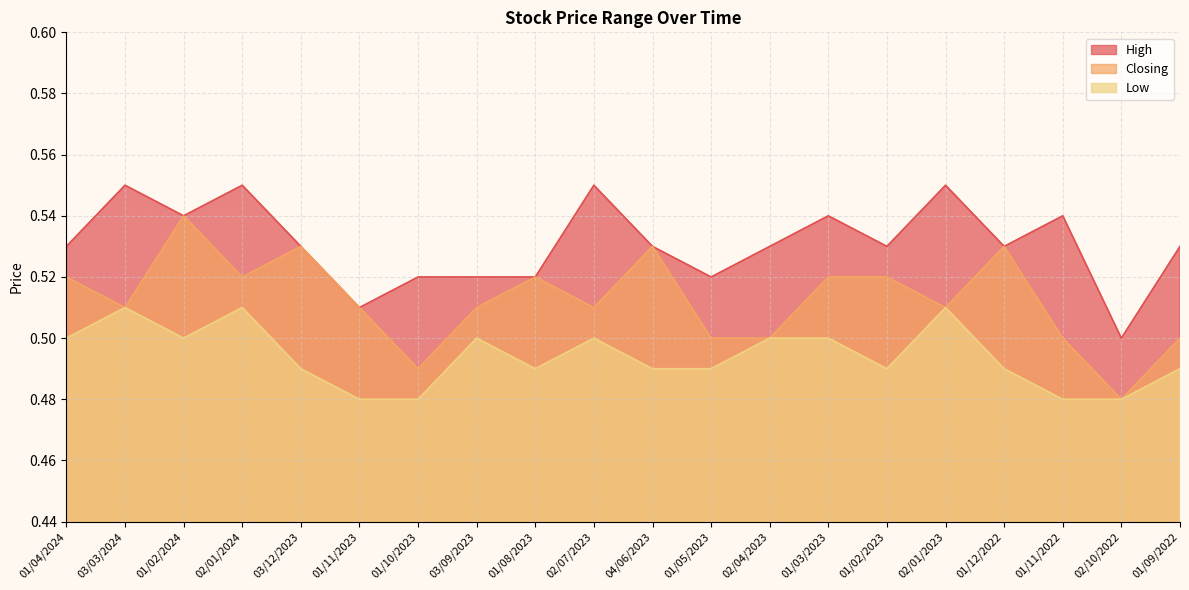

Which series has the widest spread of values?

Closing